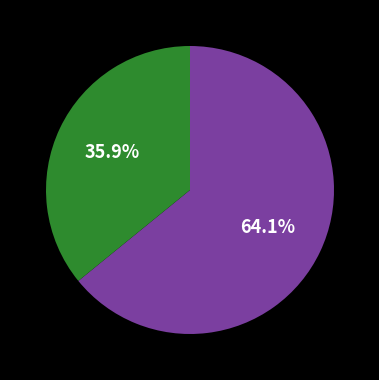

Is there any slice that represents more than half of the pie?

Yes